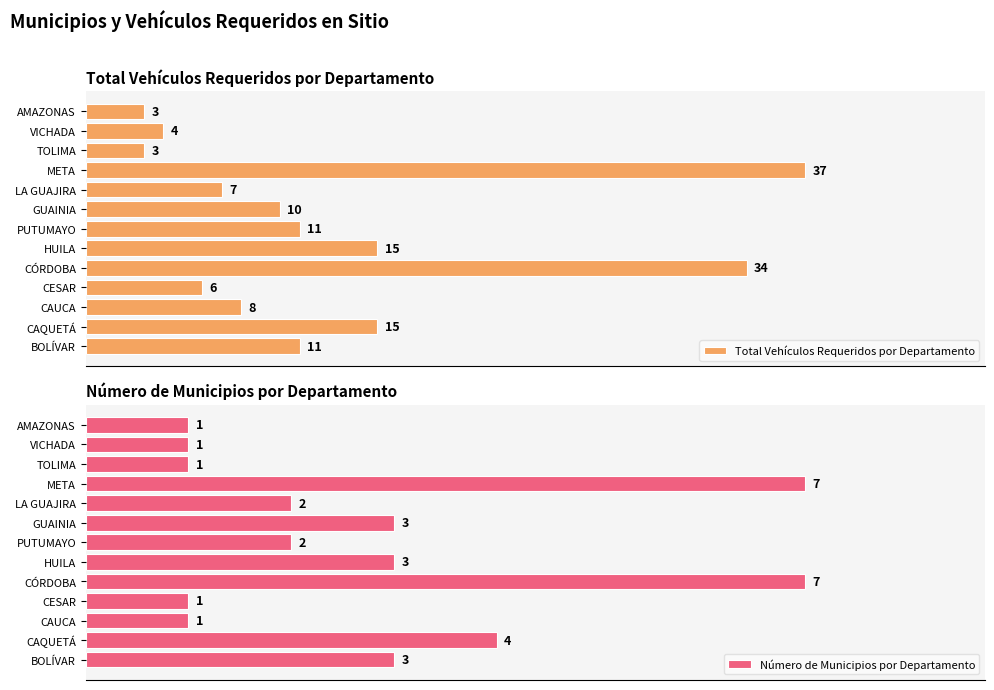

Where is Número de Municipios por Departamento nearest to the value 4?

CAQUETÁ